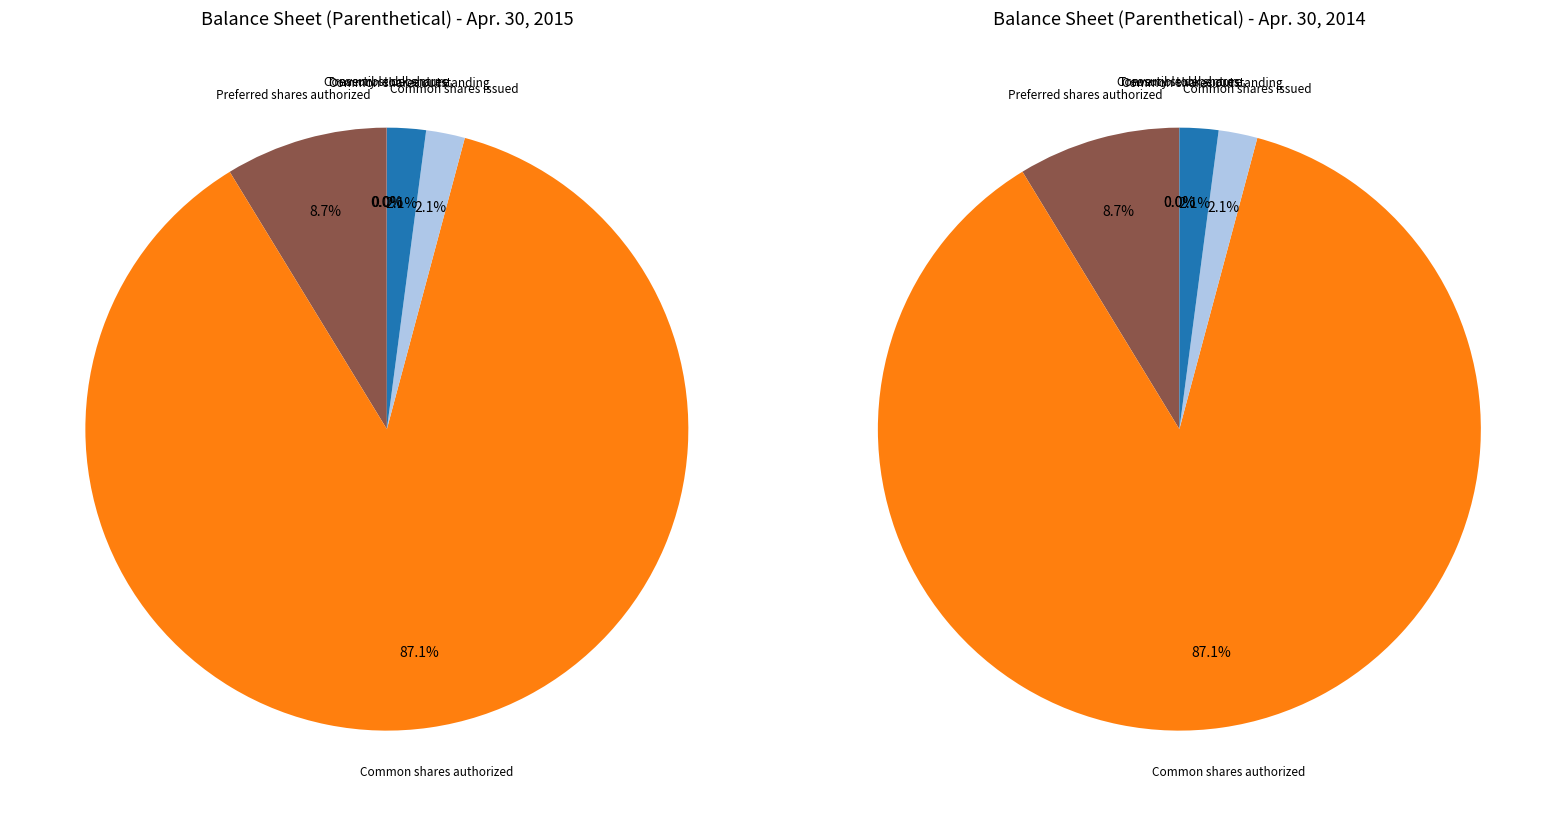

How many segments does this pie chart have?

6